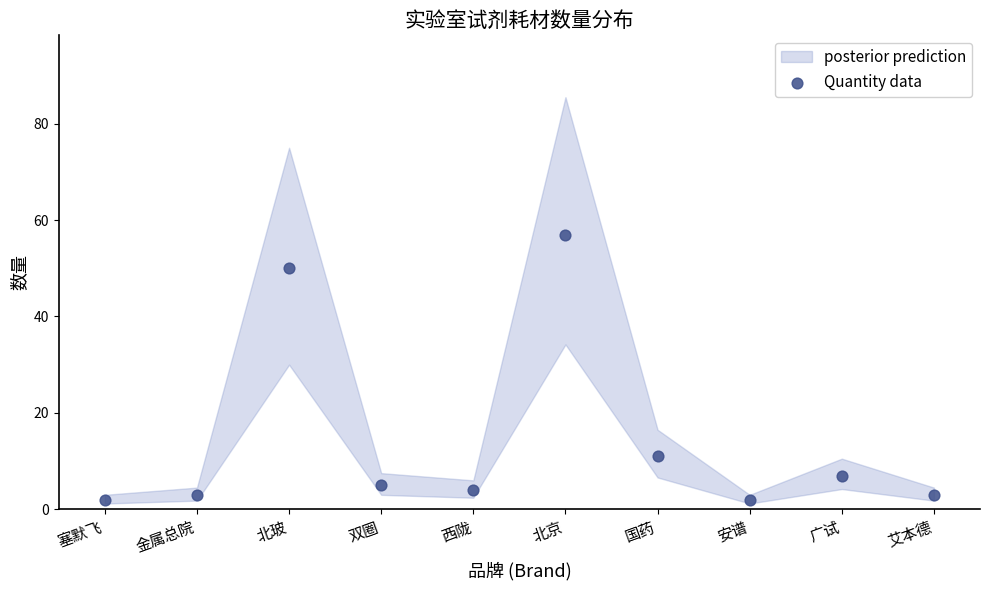

What Y value in the scatter plot is closest to 29?

11